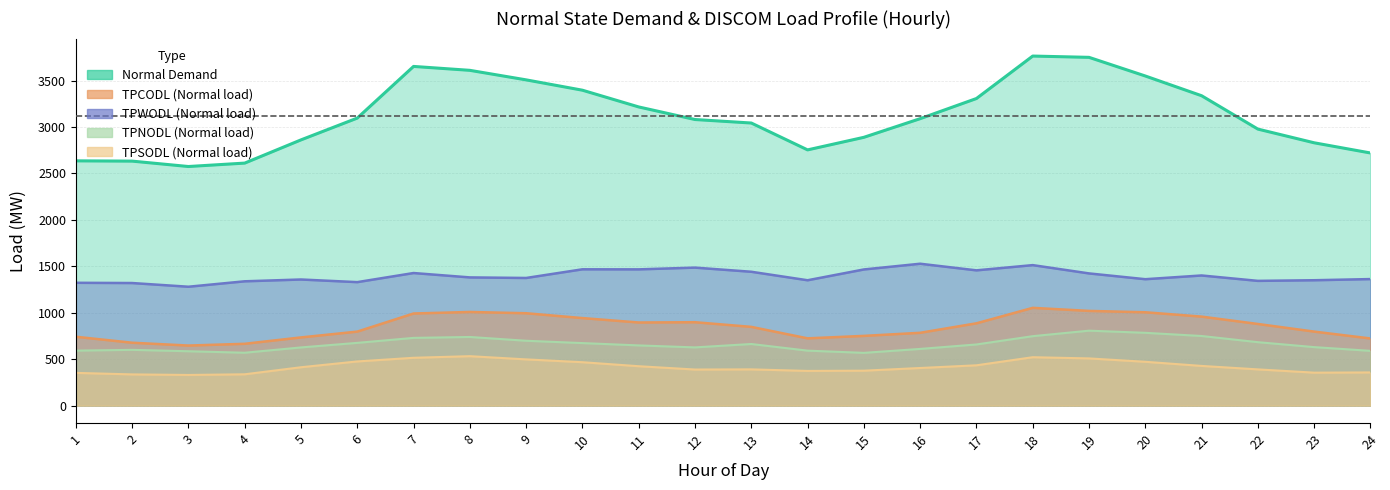

True or false: TPSODL has more than 1 points higher than both neighbors.

True